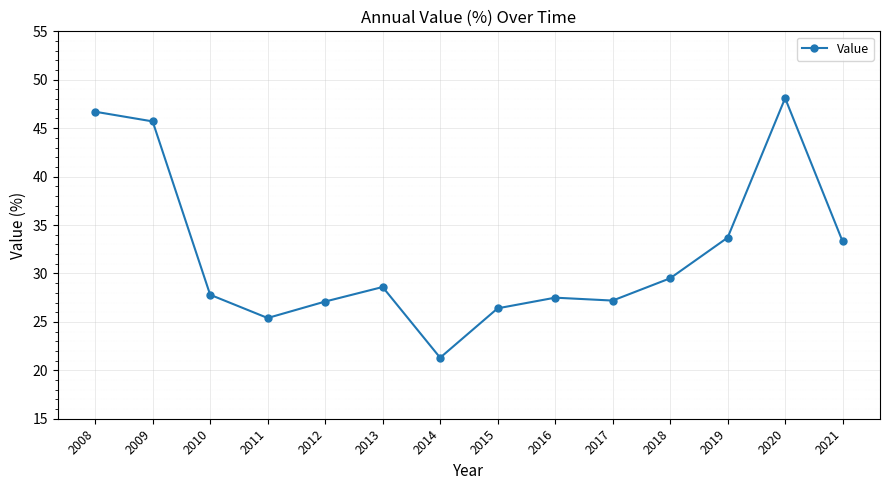

The chart shows a value of 25.4 at 2011. True or false?

True